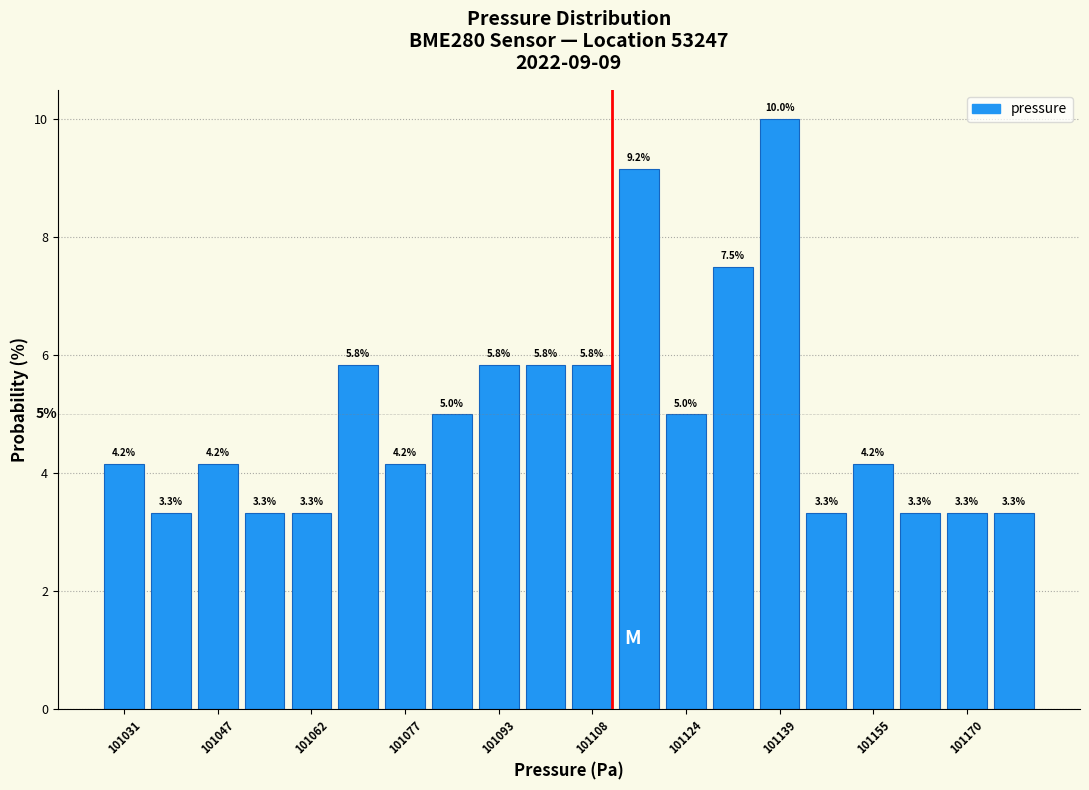

Read against the x-axis, roughly where is the centre of the tallest bar?

101140